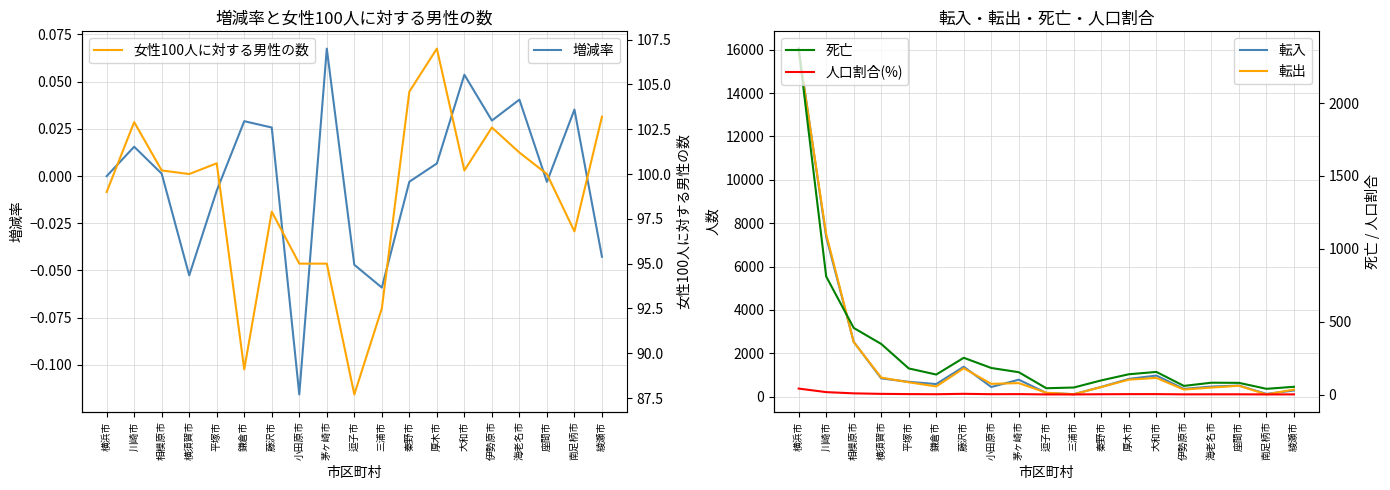

Between which two adjacent categories do 転出 and 転入 first intersect?

横浜市 and 川崎市